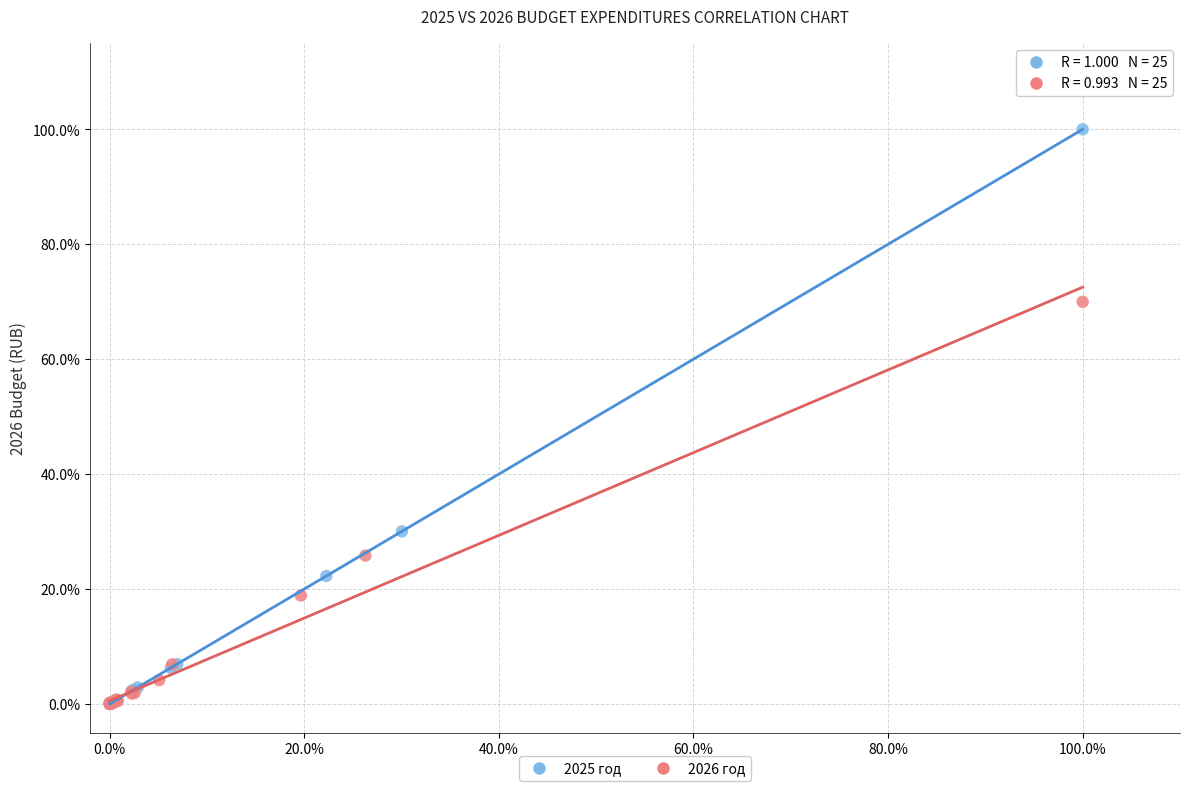

Which series has the widest spread of Y values?

2025 год